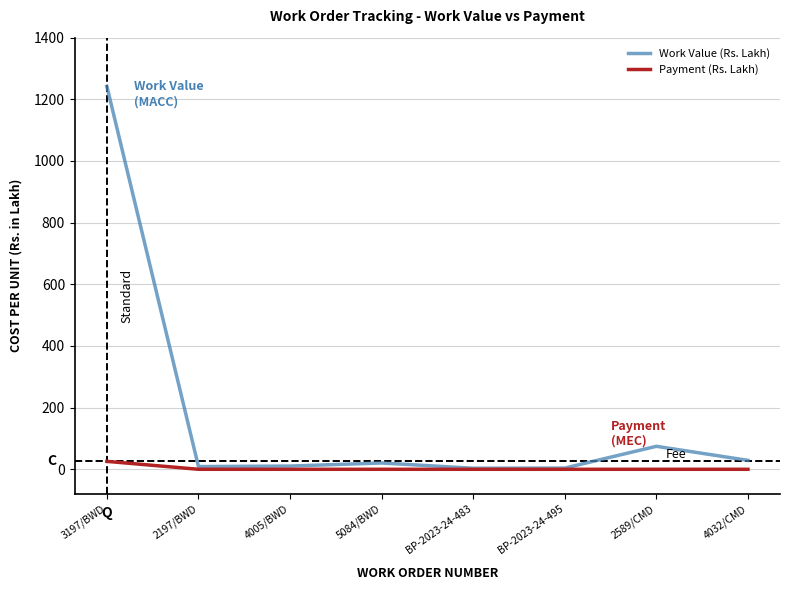

Which series has the largest range (max minus min)?

Work Value (Rs. Lakh)